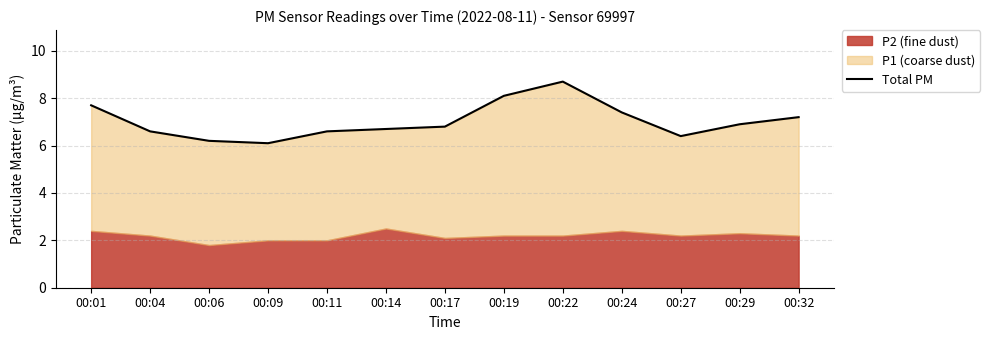

Rank the categories by value from highest to lowest.

00:22, 00:19, 00:01, 00:24, 00:32, 00:29, 00:17, 00:14, 00:04, 00:11, 00:27, 00:06, 00:09